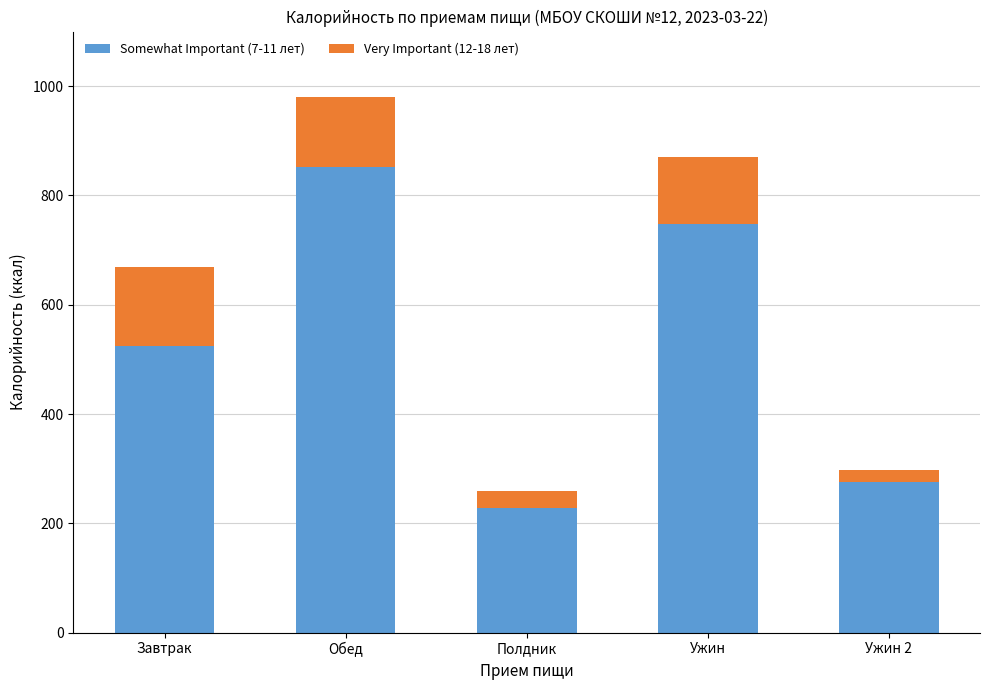

What is the difference between the maximum and second lowest values in the Somewhat Important (7-11 лет) series?

575.8